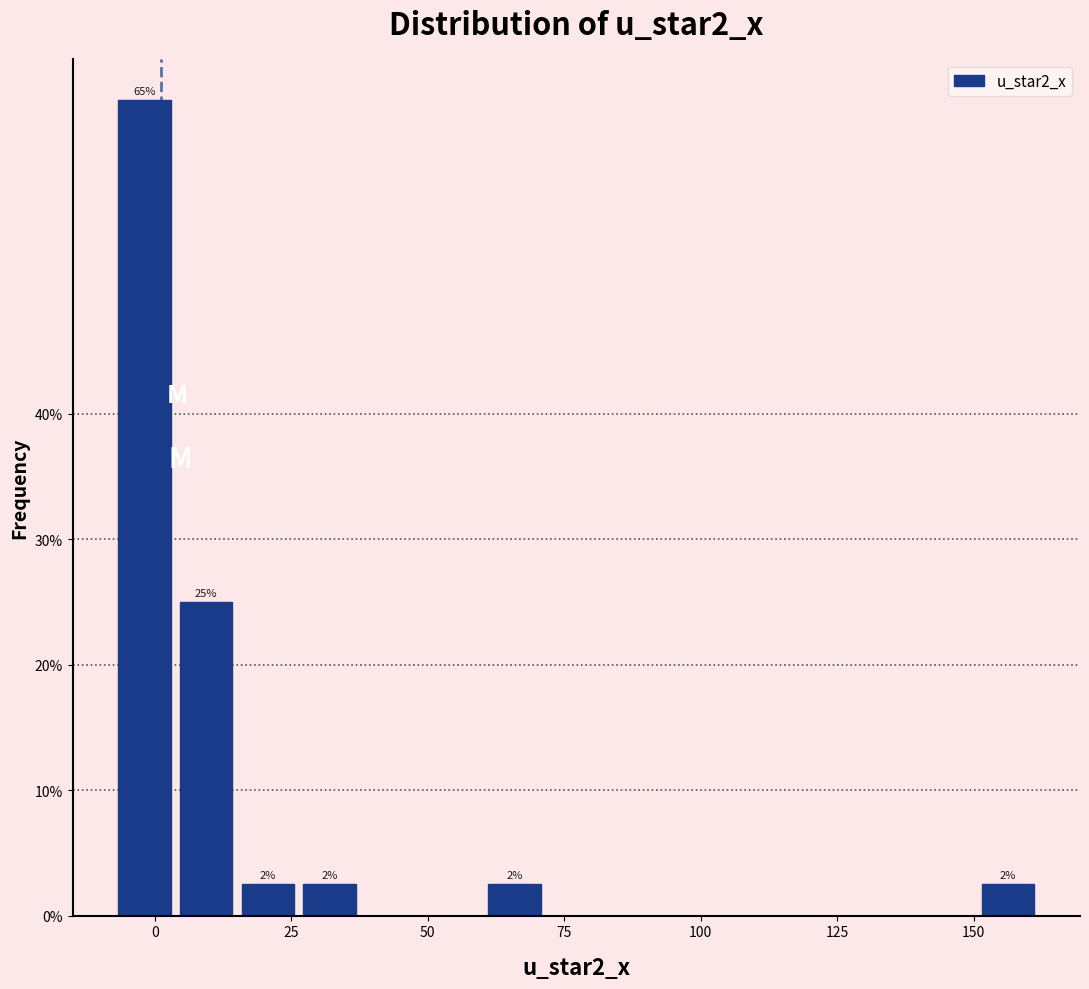

Around what value on the x-axis is the tallest bar? Give the approximate position of its centre, as read against the axis.

0